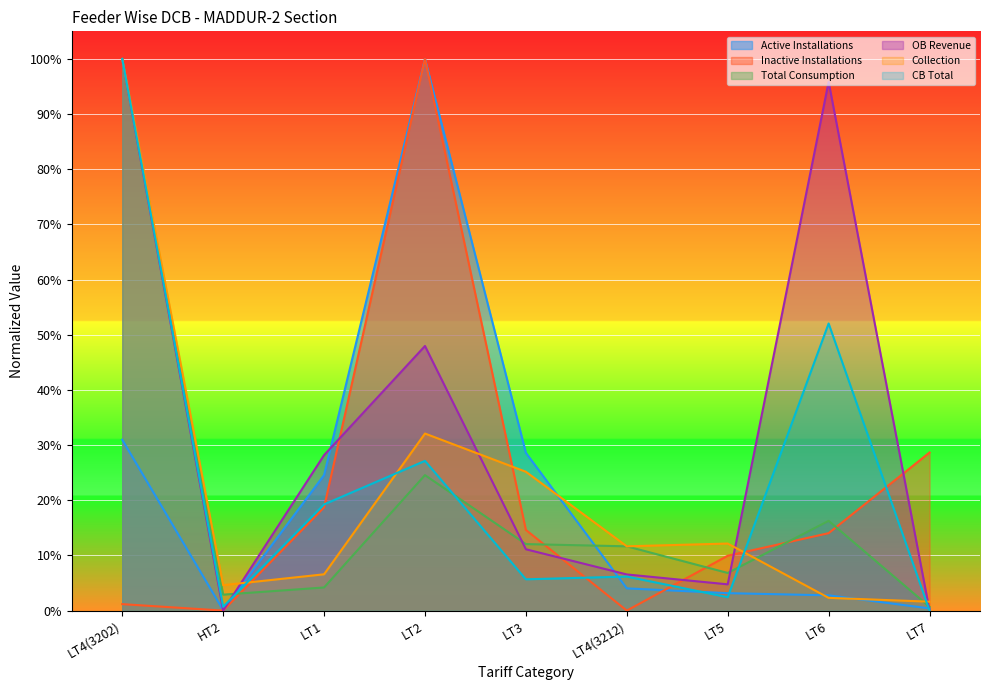

Reading right to left, list all the values displayed in this chart.

Active Installations: LT7=0.0	LT6=0.0	LT5=0.0	LT4(3212)=0.0	LT3=0.3	LT2=1.0	LT1=0.2	HT2=0.0	LT4(3202)=0.3
Inactive Installations: LT7=0.3	LT6=0.1	LT5=0.1	LT4(3212)=0.0	LT3=0.1	LT2=1.0	LT1=0.2	HT2=0.0	LT4(3202)=0.0
Total Consumption: LT7=0.0	LT6=0.2	LT5=0.1	LT4(3212)=0.1	LT3=0.1	LT2=0.2	LT1=0.0	HT2=0.0	LT4(3202)=1.0
OB Revenue: LT7=0.0	LT6=1.0	LT5=0.0	LT4(3212)=0.1	LT3=0.1	LT2=0.5	LT1=0.3	HT2=0.0	LT4(3202)=1.0
Collection: LT7=0.0	LT6=0.0	LT5=0.1	LT4(3212)=0.1	LT3=0.3	LT2=0.3	LT1=0.1	HT2=0.0	LT4(3202)=1.0
CB Total: LT7=0.0	LT6=0.5	LT5=0.0	LT4(3212)=0.1	LT3=0.1	LT2=0.3	LT1=0.2	HT2=0.0	LT4(3202)=1.0